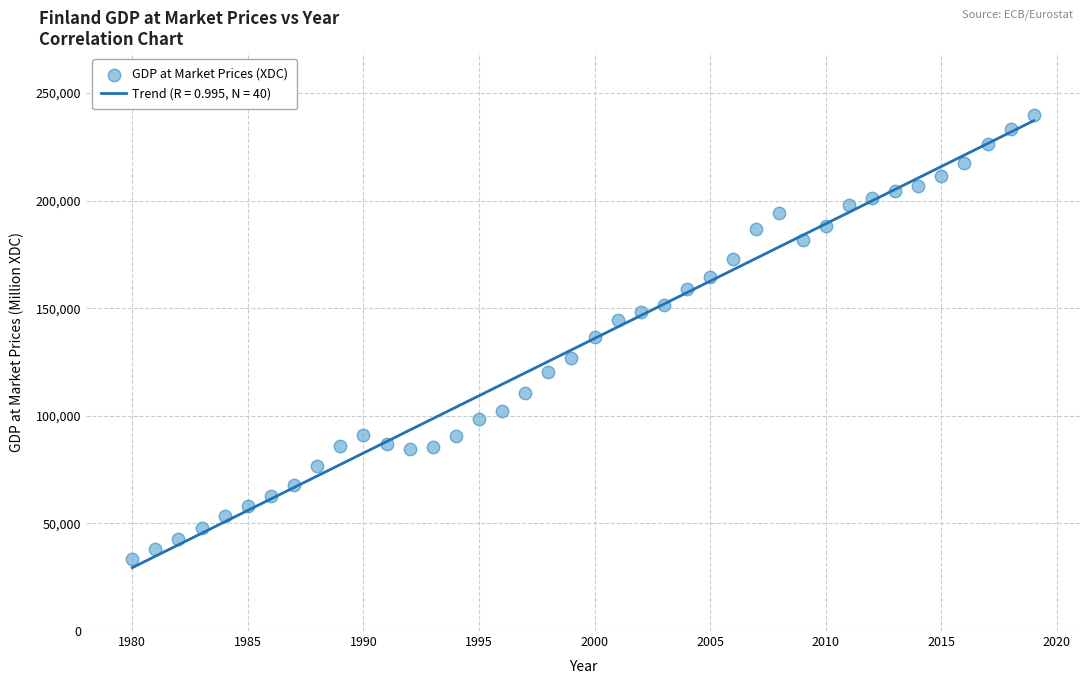

What is the range of X values (max minus min)?

39